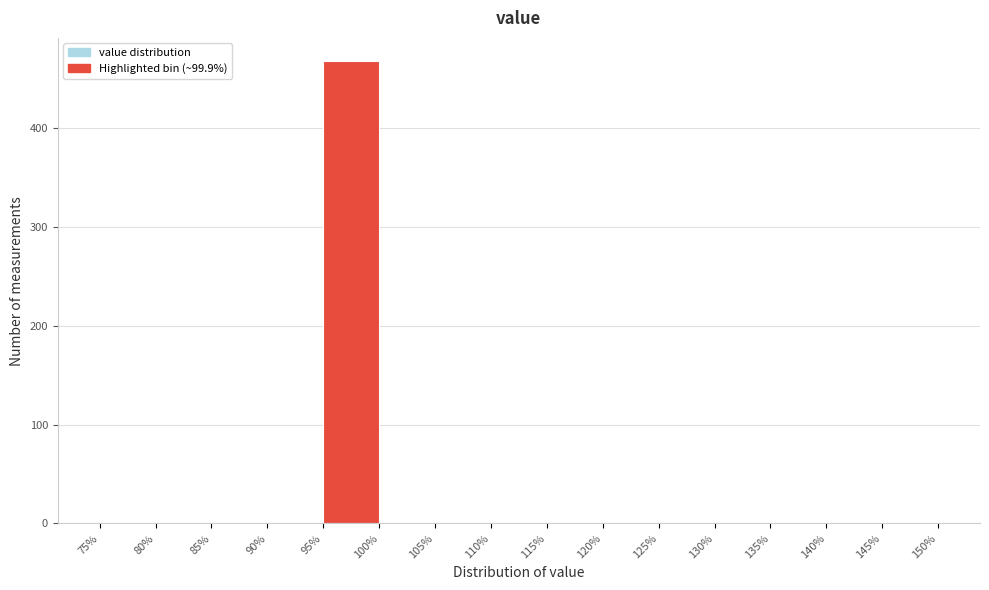

Over which range of the x-axis is the bar tallest?

95% to 100%